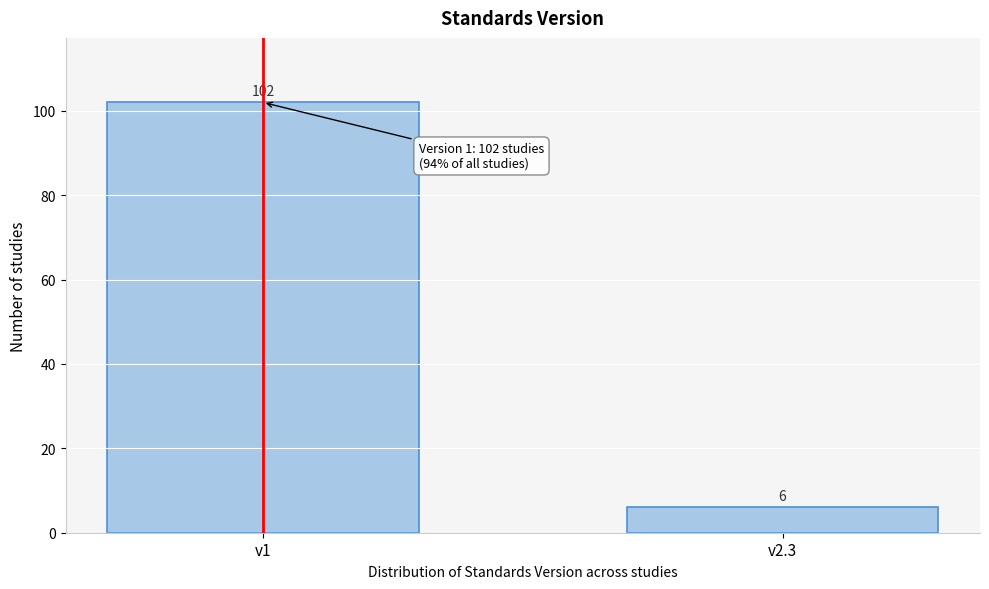

Reading right to left, what are all the values shown in this chart?

v2.3=6	v1=102